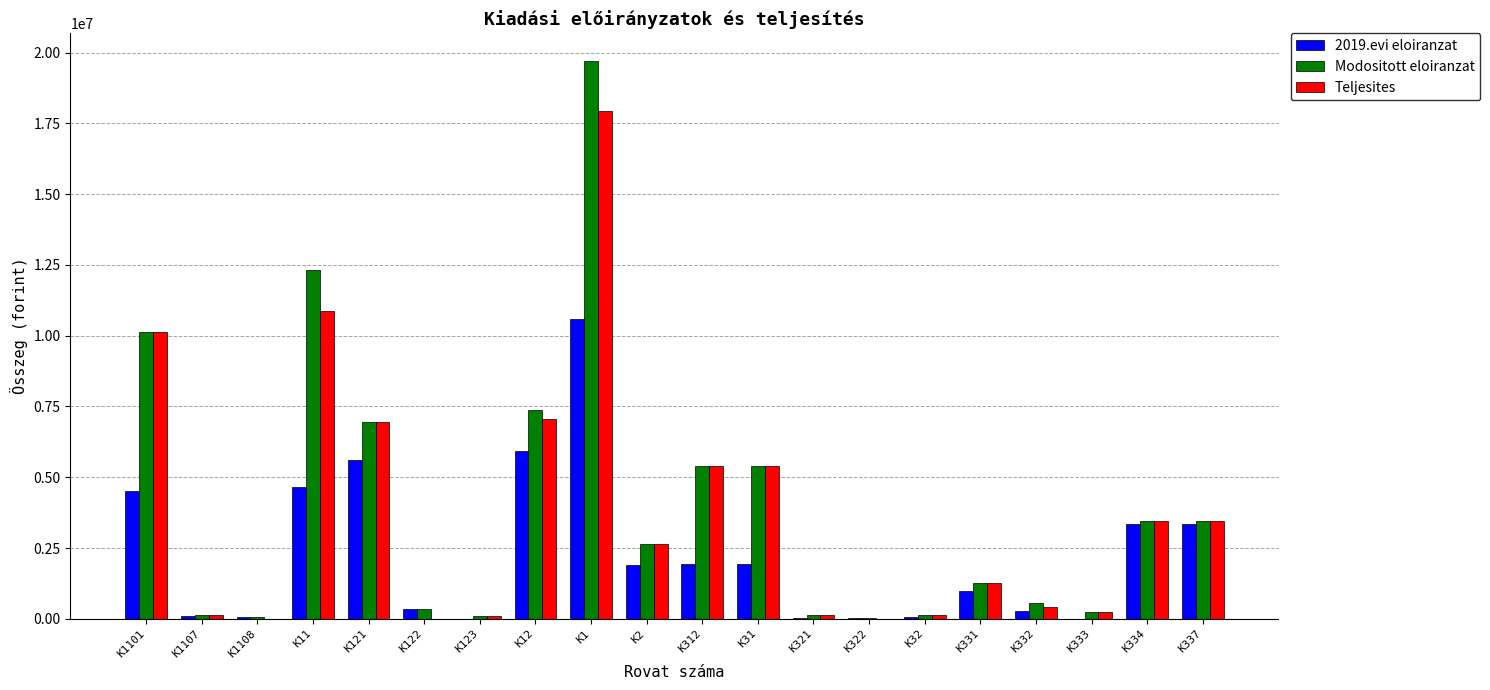

Where is 2019.evi eloiranzat nearest to the value 5293061?

K121